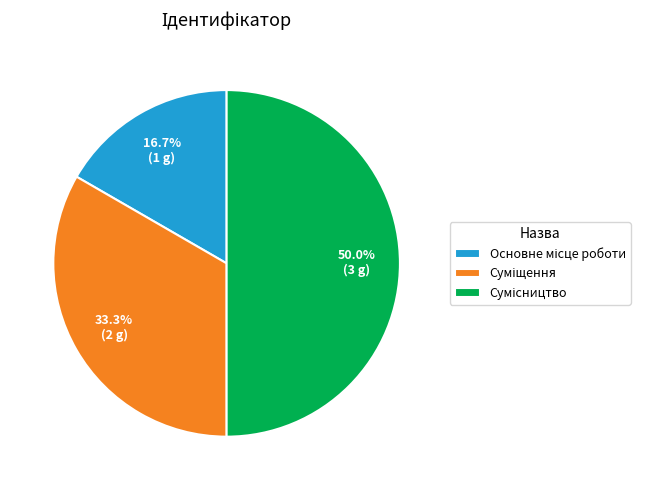

Count the number of slices in the pie.

3